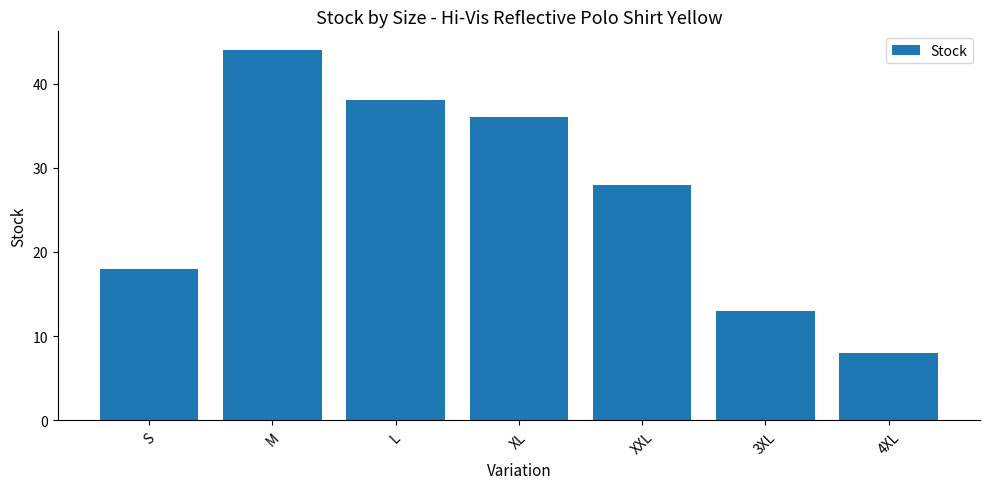

Which label corresponds to the largest value in the chart?

M